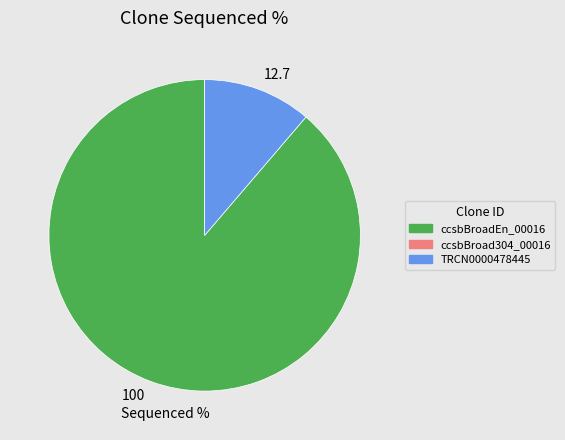

Which slice represents more than half of the pie?

100